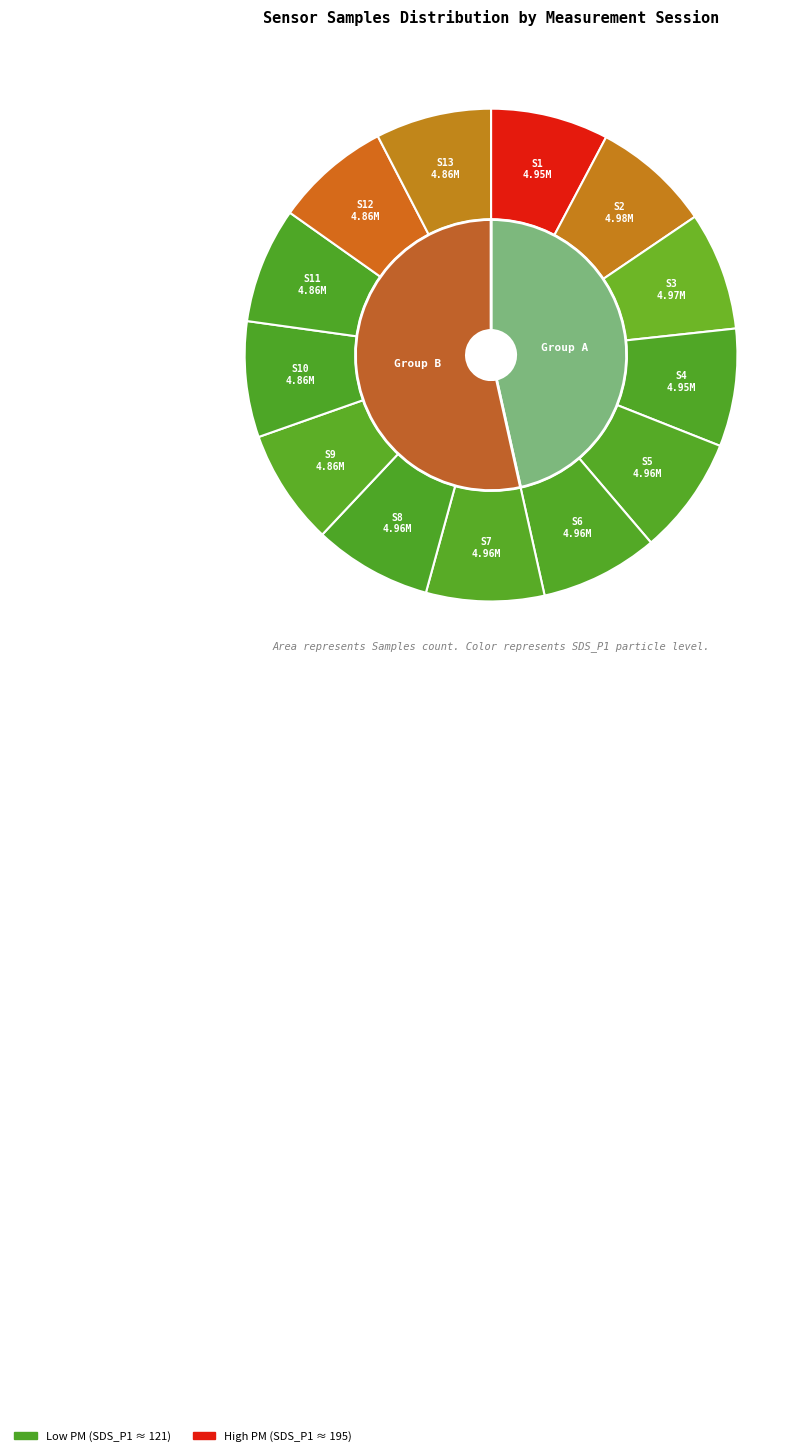

What portion of the pie excludes 4960251?

92.2%